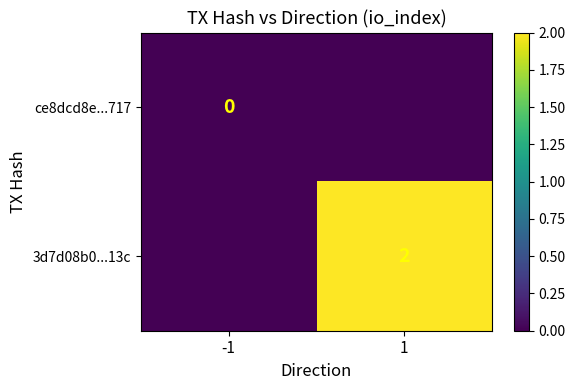

Is the value of 3d7d08b0...13c at 1 greater than the value of ce8dcd8e...717 at -1?

Yes